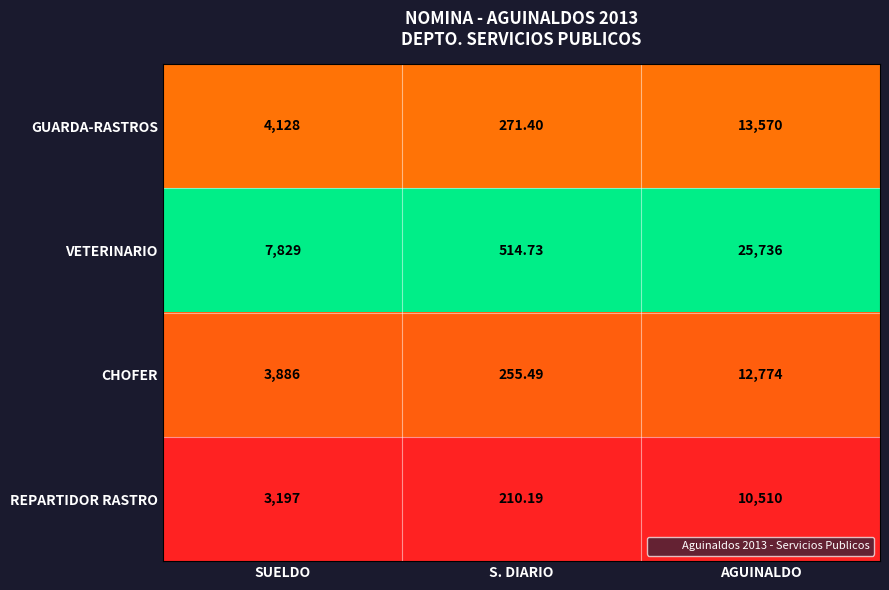

Which series changed the most between SUELDO and AGUINALDO?

VETERINARIO